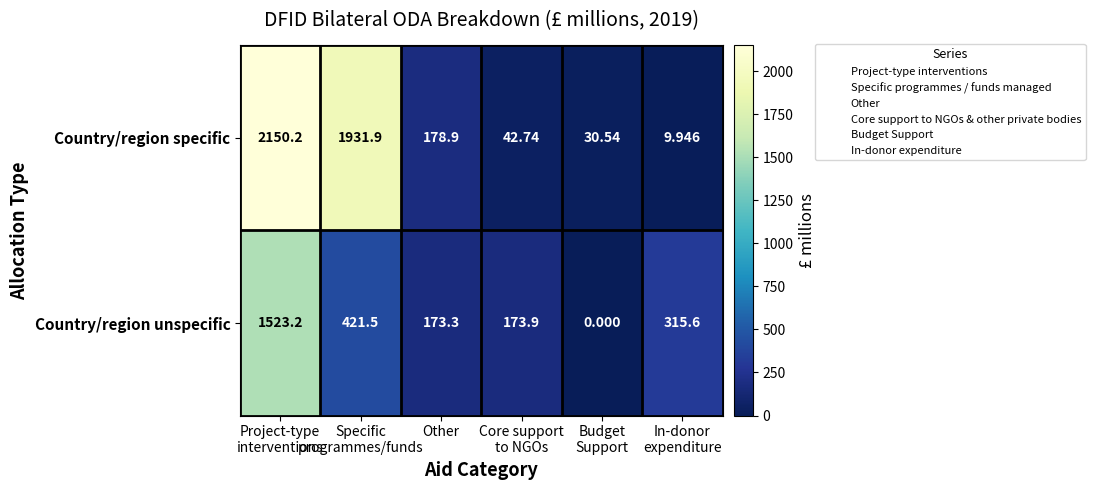

How many positive values does the Country/region unspecific series have?

5